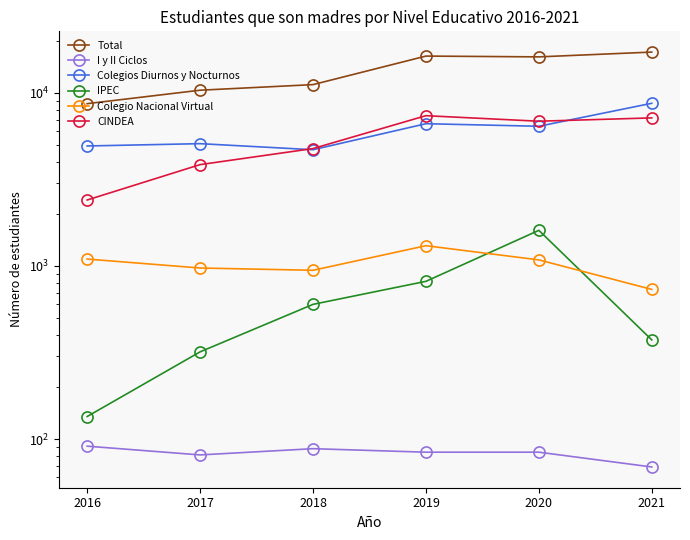

At which label does Colegio Nacional Virtual first exceed 1084?

2016